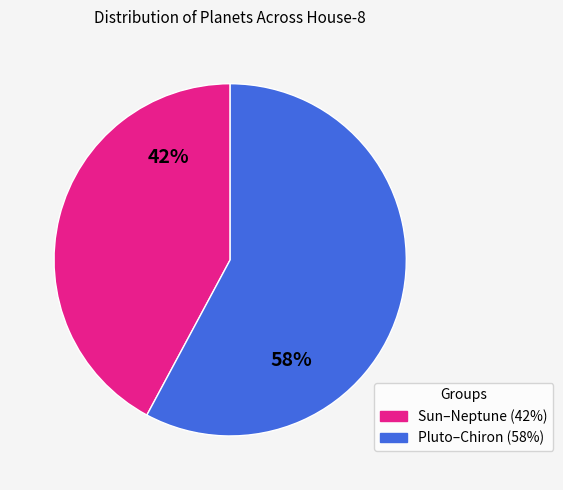

Is there a majority slice in this chart?

Yes